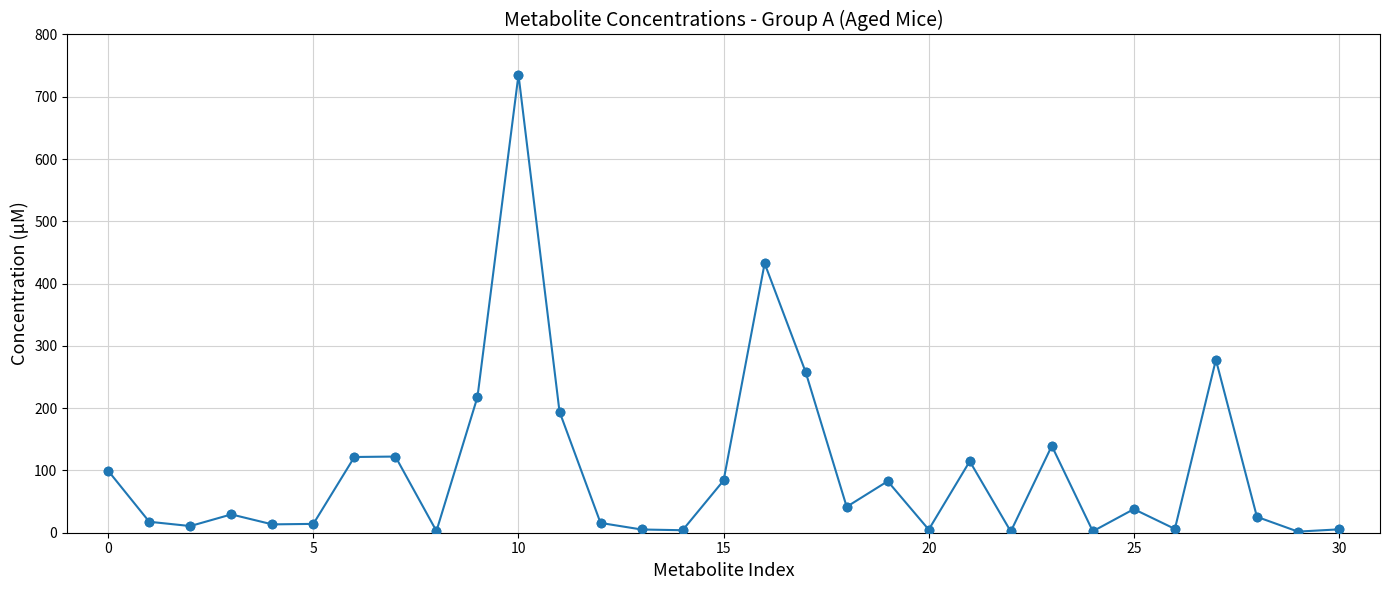

What is the sum of all values?

3120.2